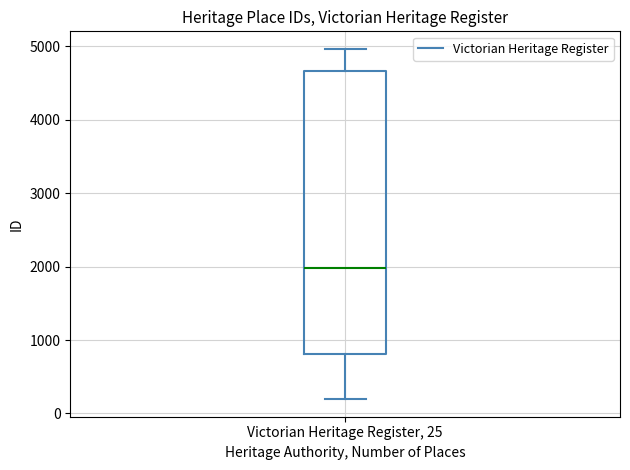

Transcribe this box plot: give where the median line is, the range the box spans, and where the two whiskers end, as read against the y-axis. The values are not printed on the chart, so give them approximately, as read against the axis.

median 2000, box 800 to 4700, whiskers 200 to 5000